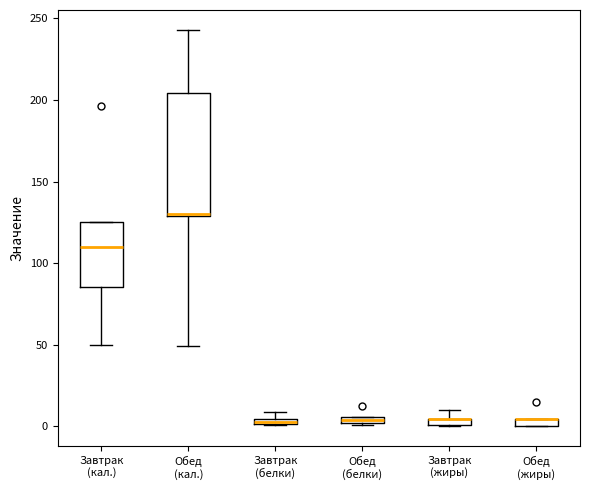

Which box is the tallest, from its lower edge to its upper edge?

Обед (кал.)